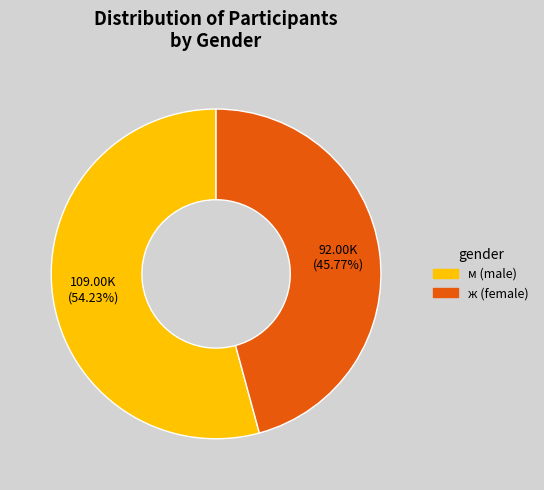

How many slices are in this pie chart?

2